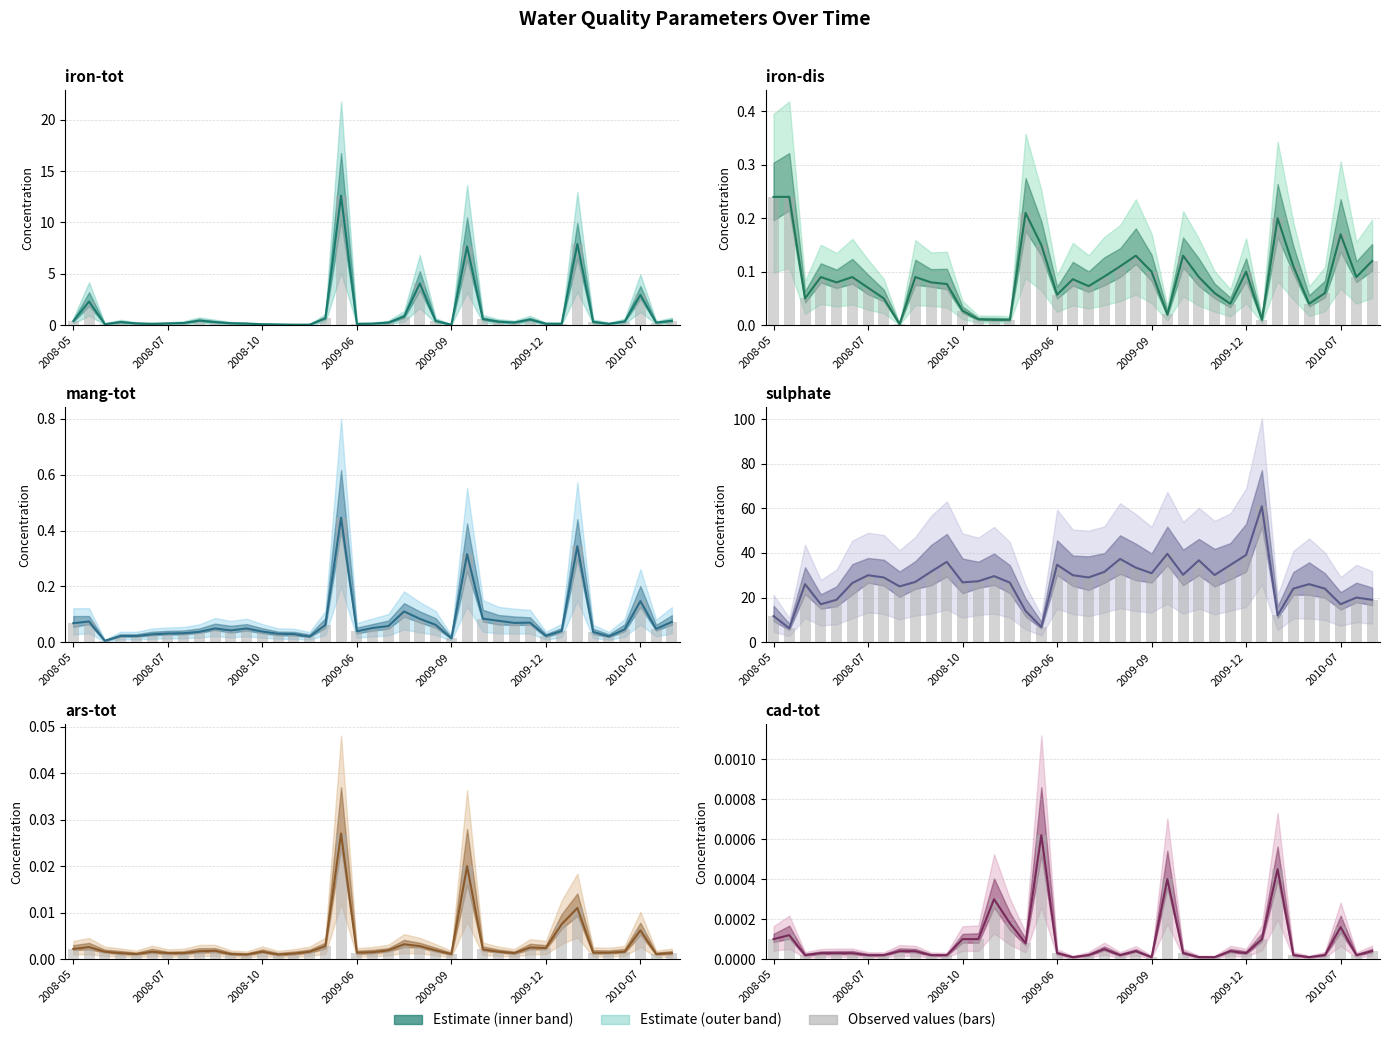

Which series has the largest range (max minus min)?

sulphate